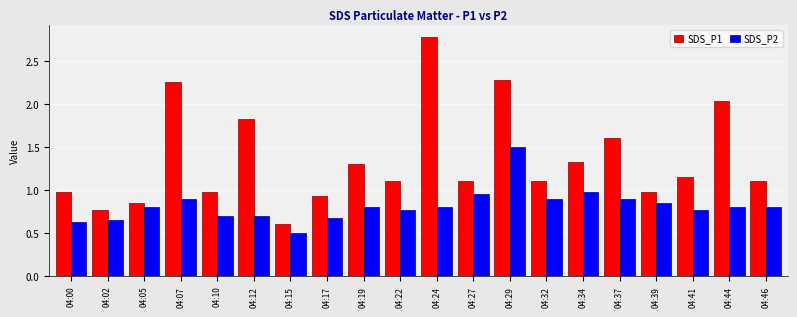

Which series has the largest range (max minus min)?

SDS_P1